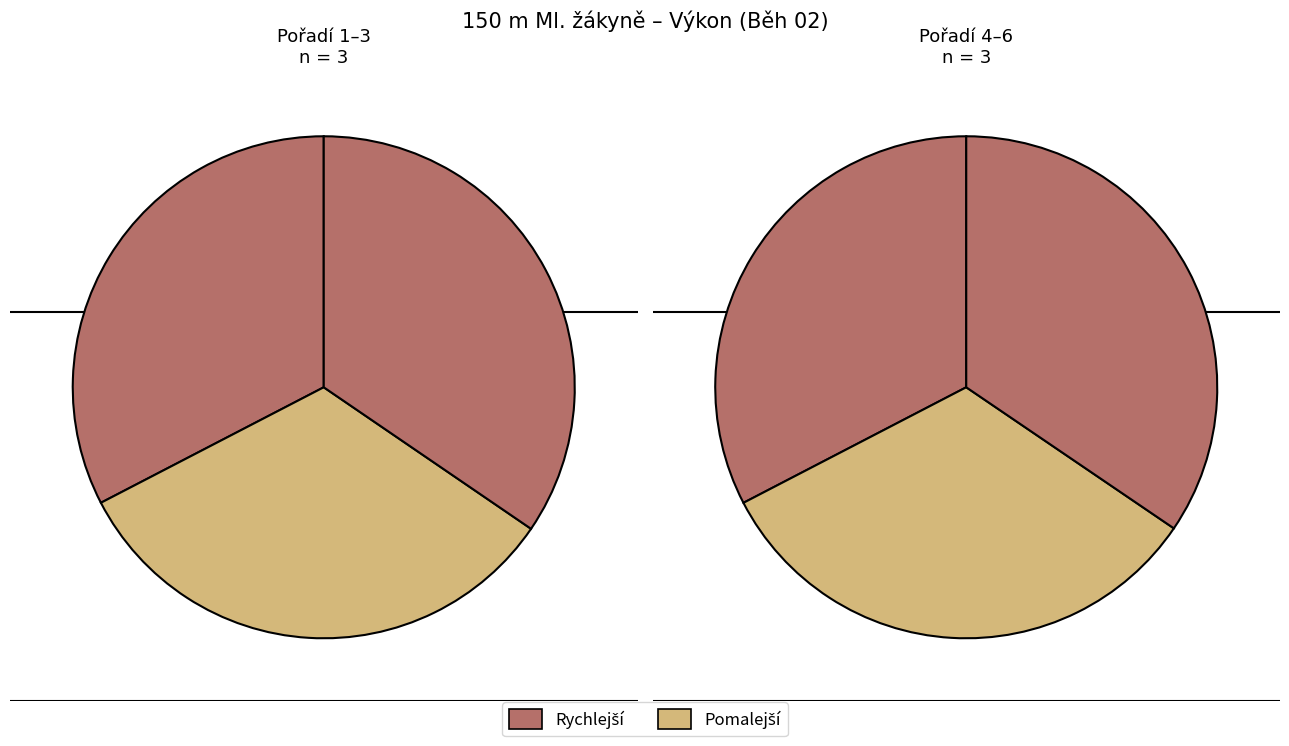

The Pamio Elisabetta Clau slice represents 5% of the pie. True or false?

False